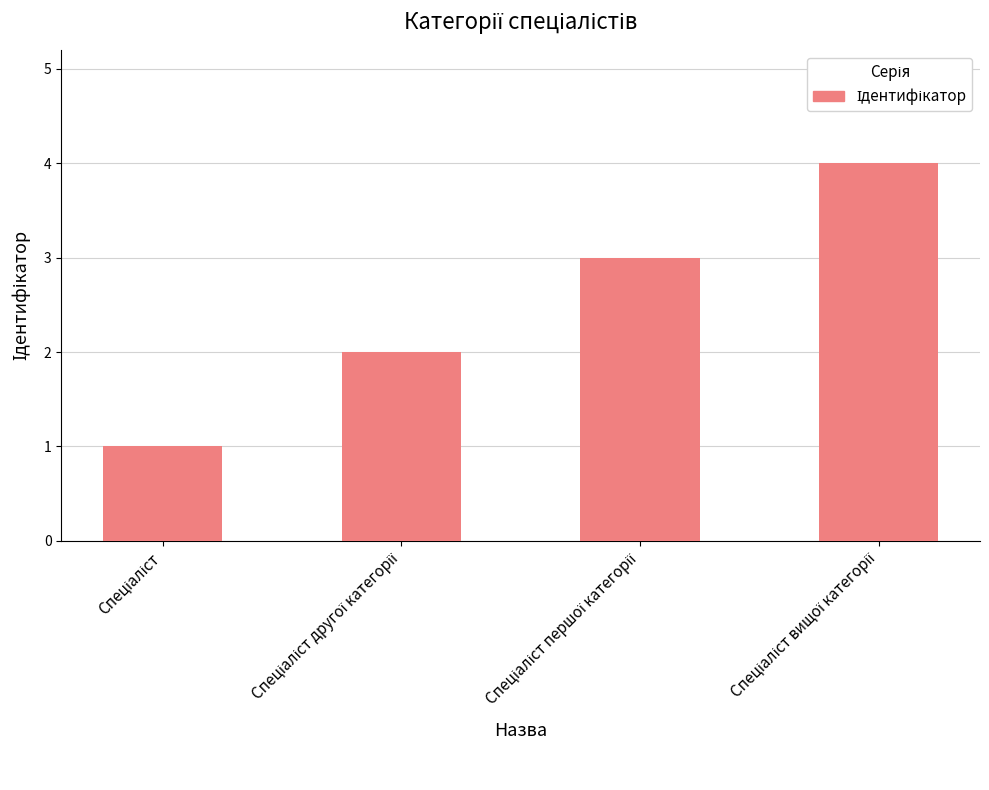

Reading left to right, what are all the values shown in this chart?

1	2	3	4